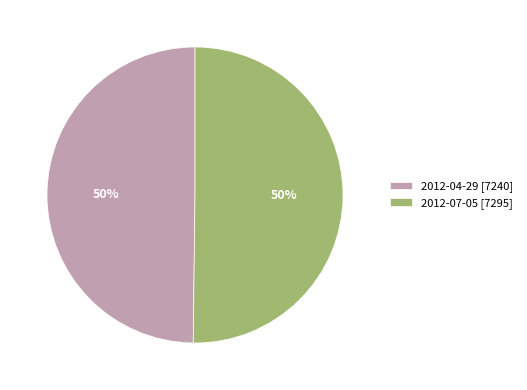

What percentage is the 2012-04-29 slice, to the nearest percent?

50%